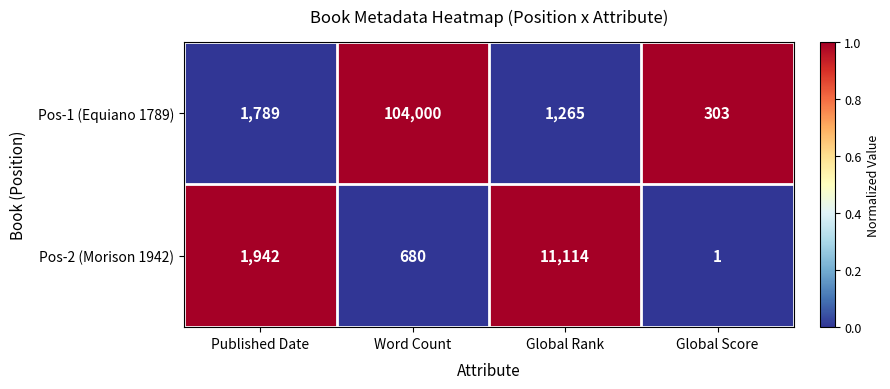

What is the total value across all series at Global Score?

304